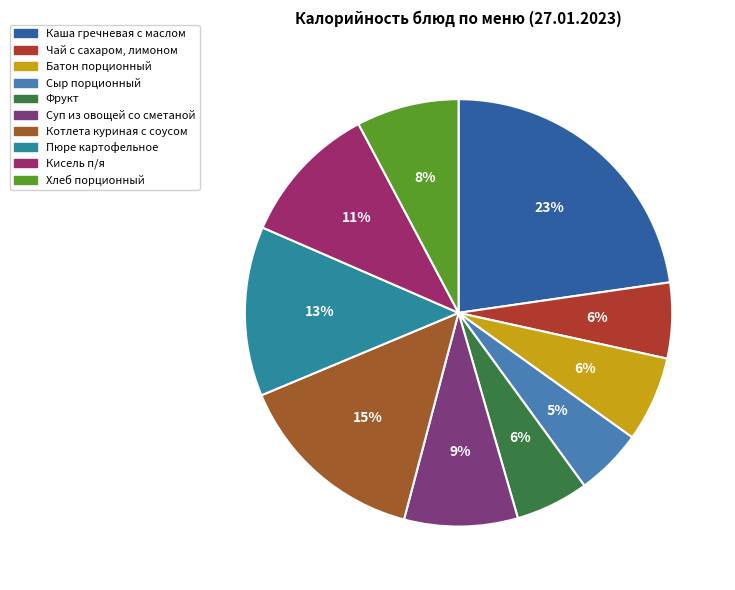

The Кисель п/я slice represents 1% of the pie. True or false?

False